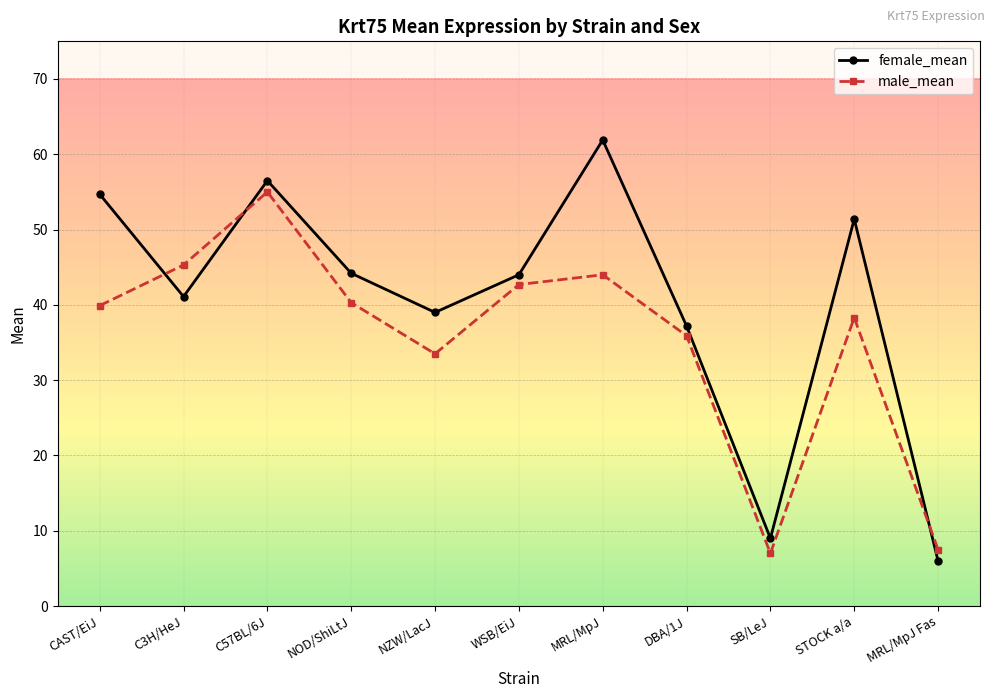

What is the maximum value shown in the chart?

61.9